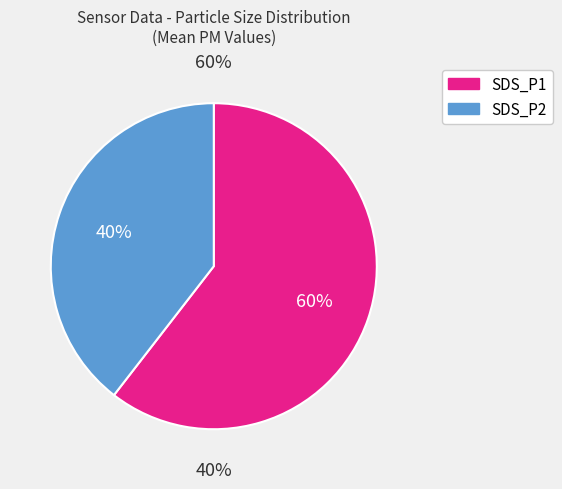

What percentage is NOT represented by SDS_P1?

40.8%